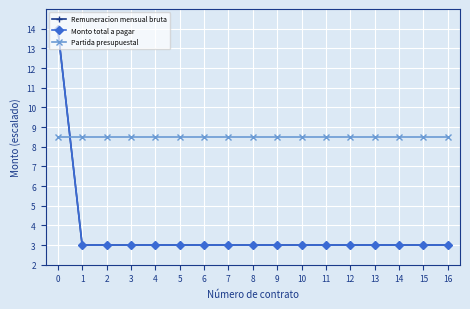

List the series in order of their peak value, lowest first.

Partida presupuestal, Remuneracion mensual bruta, Monto total a pagar